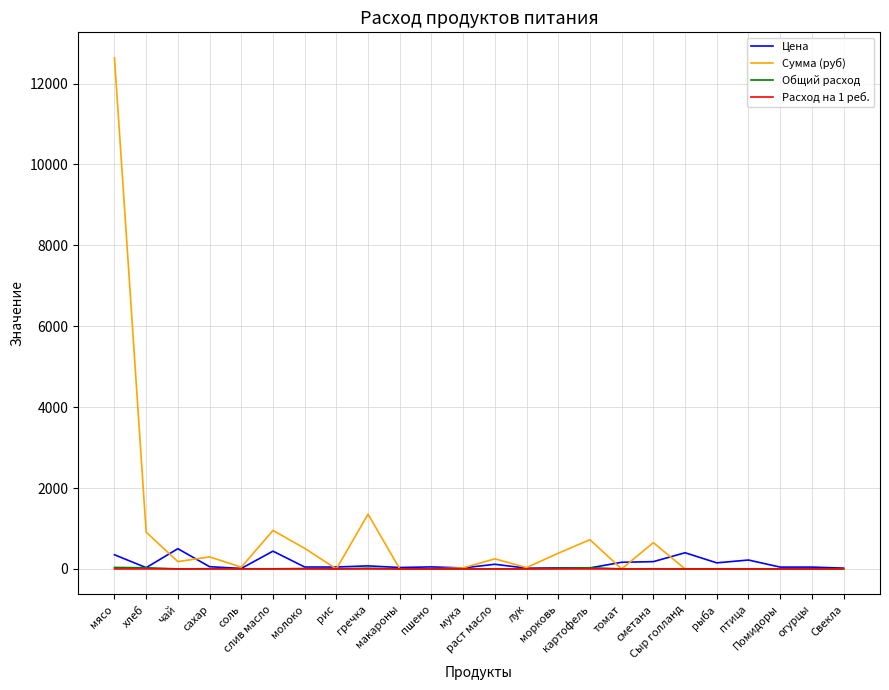

What is the maximum value for Сумма (руб)?

12635.0